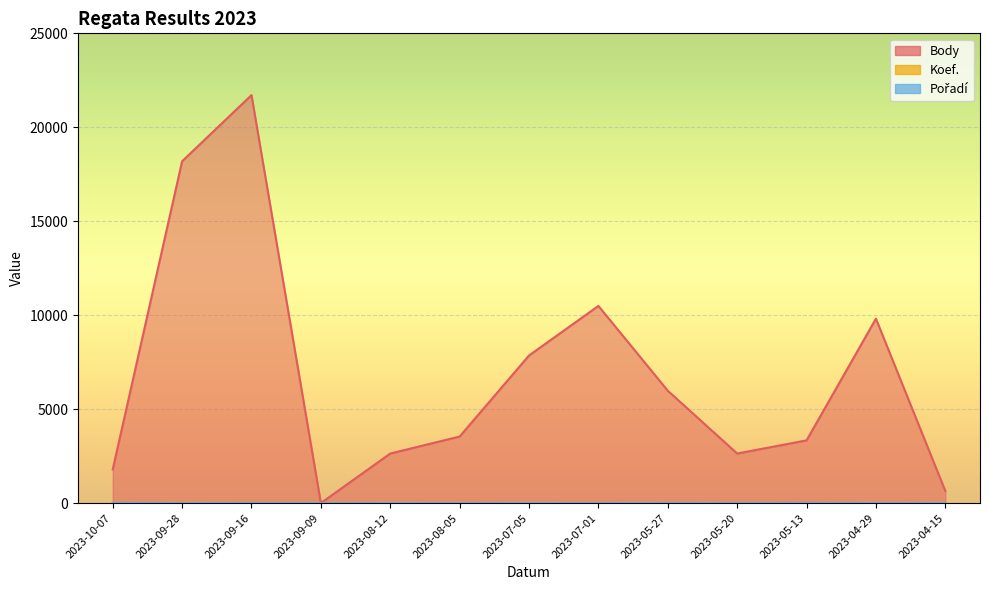

What is the difference between the maximum and minimum values in the Koef. series?

24